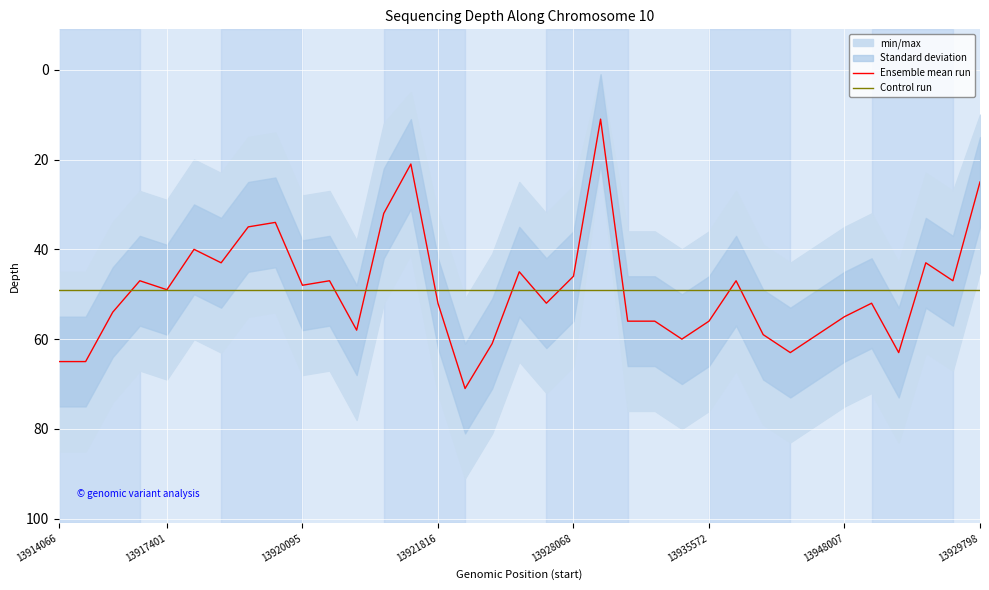

Which has a higher value, 28 or 13917401?

13917401